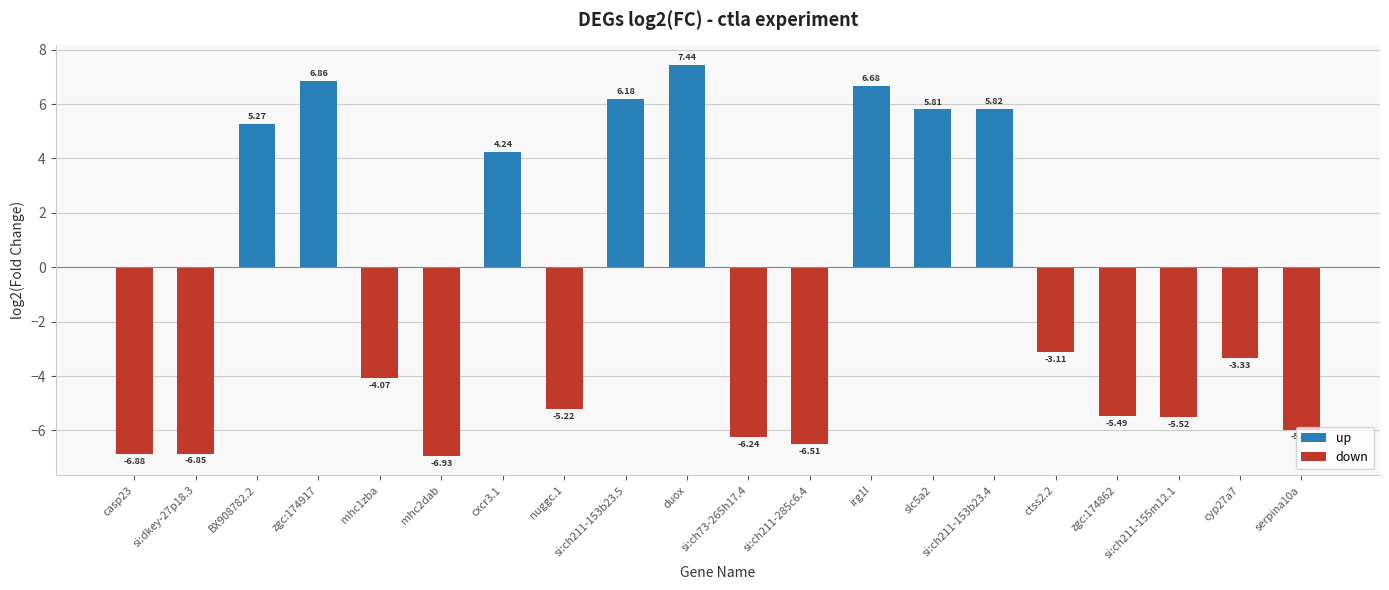

Reading left to right, transcribe all the data shown in this chart.

casp23=-6.9	si:dkey-27p18.3=-6.9	BX908782.2=5.3	zgc:174917=6.9	mhc1zba=-4.1	mhc2dab=-6.9	cxcr3.1=4.2	nuggc.1=-5.2	si:ch211-153b23.5=6.2	duox=7.4	si:ch73-265h17.4=-6.2	si:ch211-285c6.4=-6.5	irg1l=6.7	slc5a2=5.8	si:ch211-153b23.4=5.8	ctss2.2=-3.1	zgc:174862=-5.5	si:ch211-155m12.1=-5.5	cyp27a7=-3.3	serpina10a=-6.0